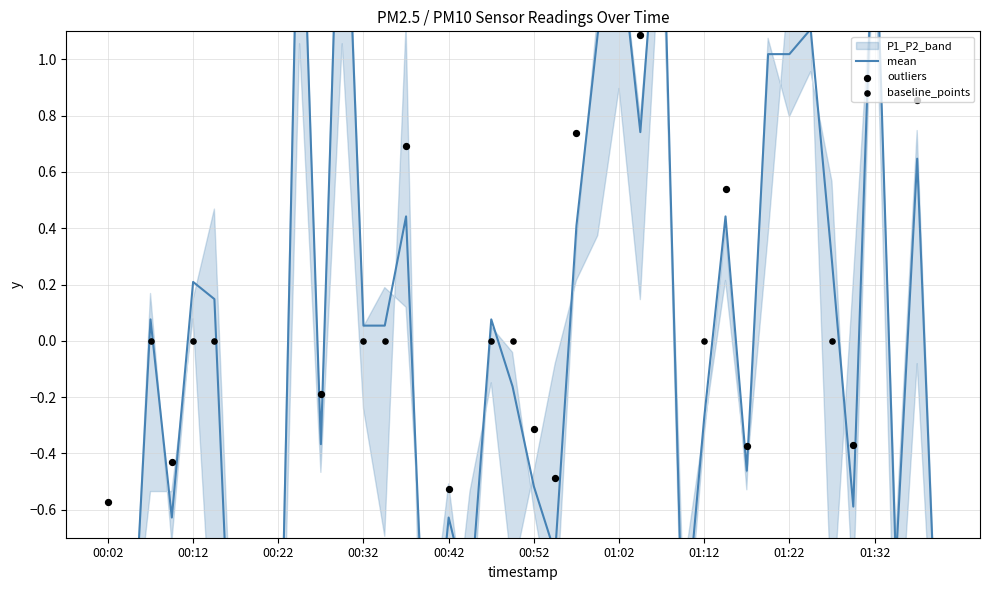

What is the change in value from 00:27 to 00:37?

+0.8